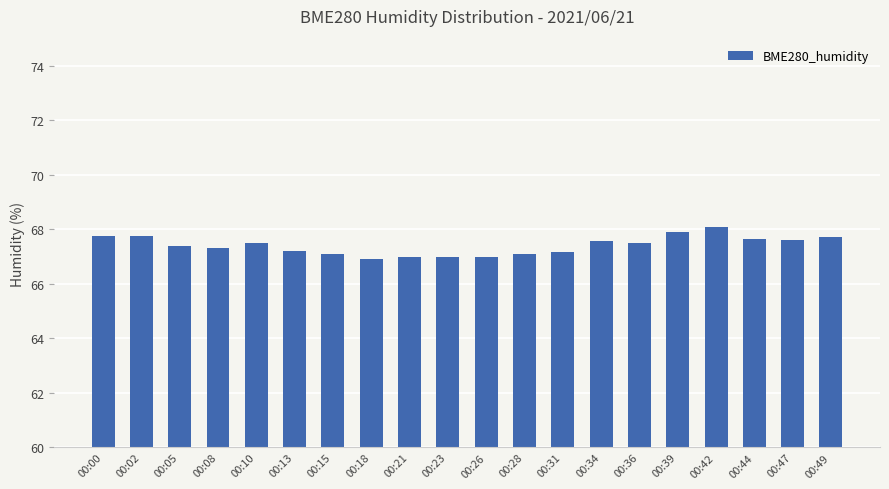

What is the change in value from 00:02 to 00:10?

-0.3